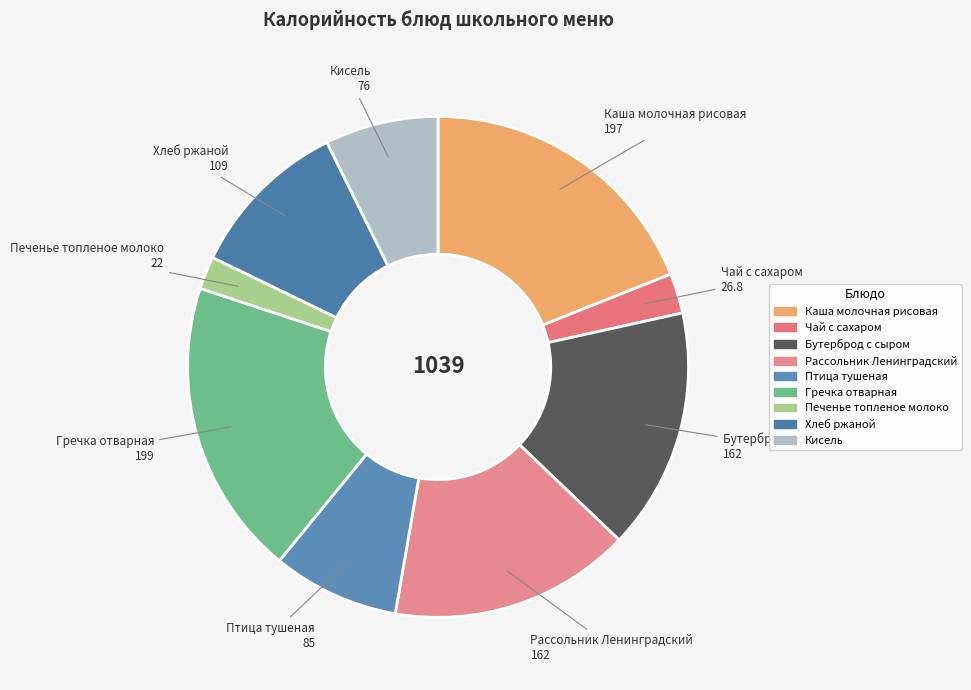

Is it true that Чай с сахаром is 3% of the pie?

True